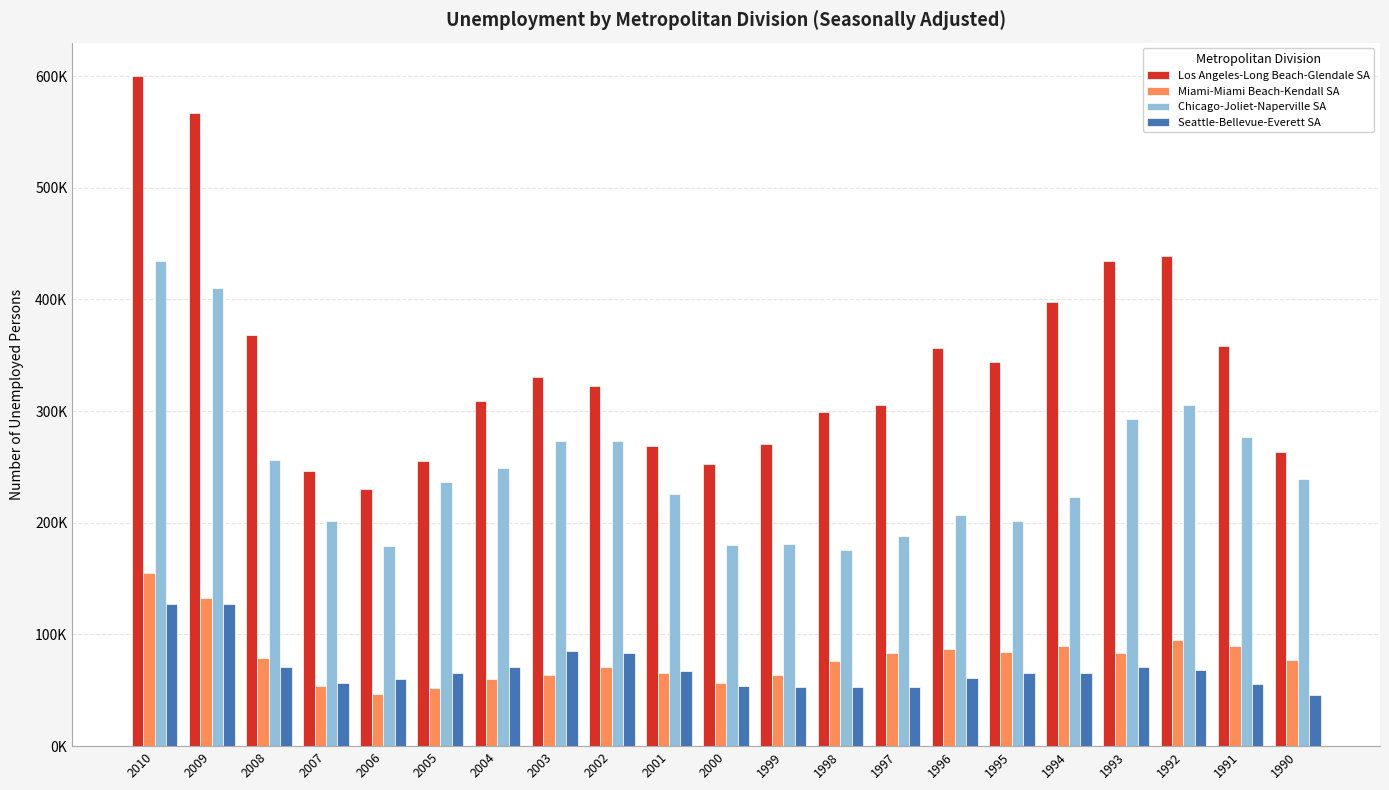

What is the sum of all Seattle-Bellevue-Everett SA values?

1460560